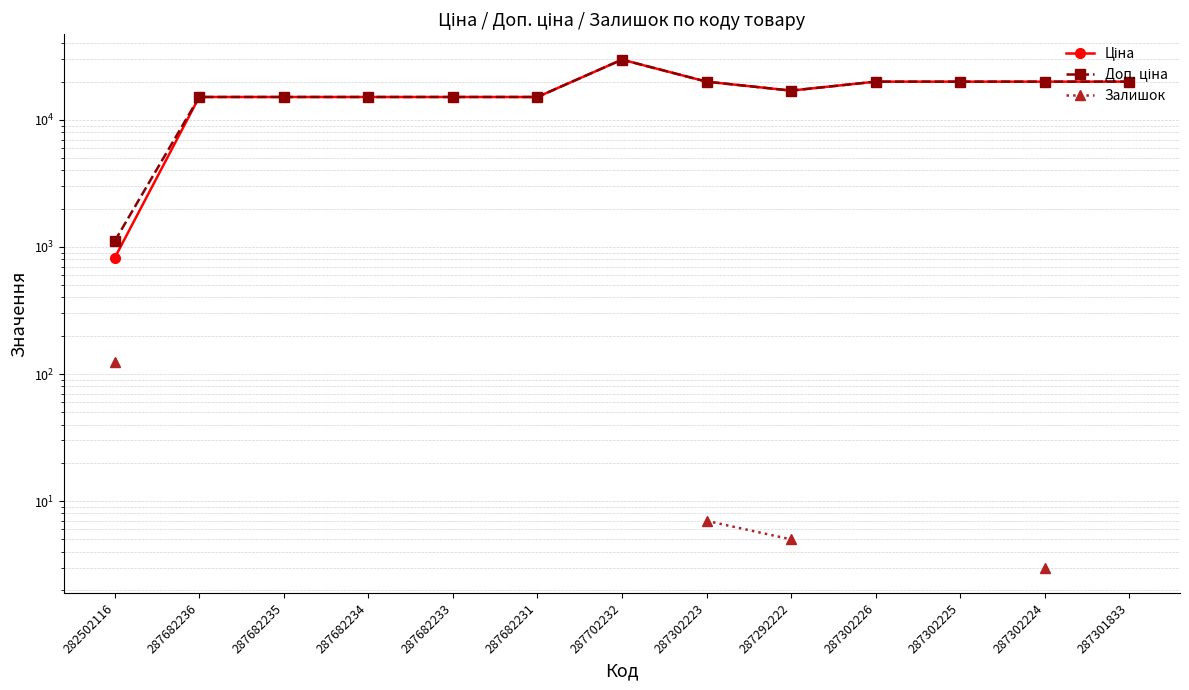

What position from the left is 287682236?

2